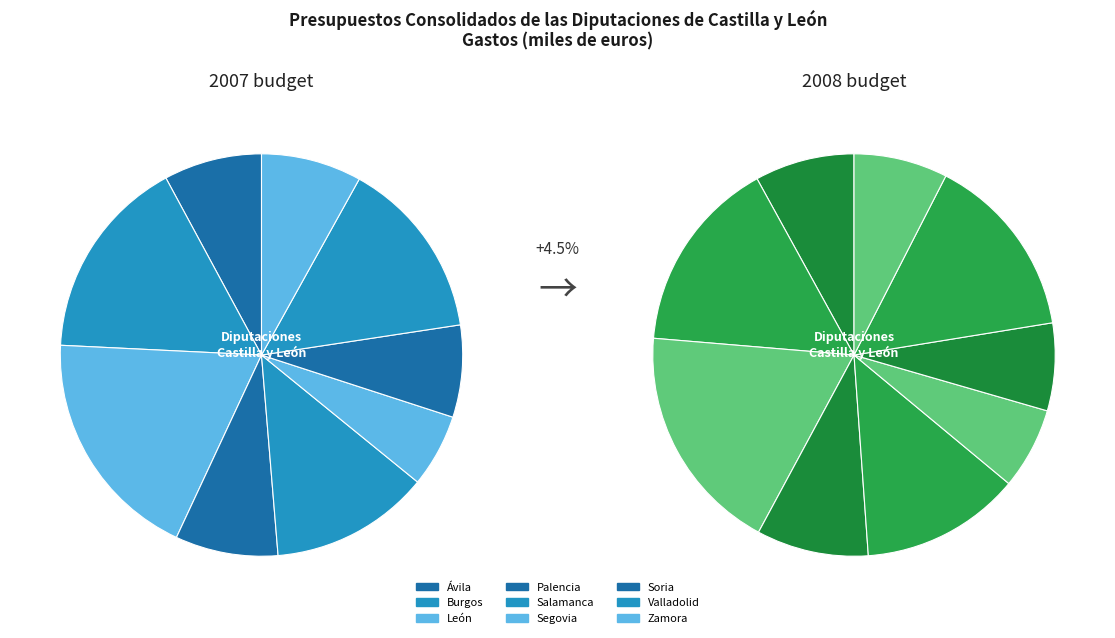

How many slices are in this pie chart?

9